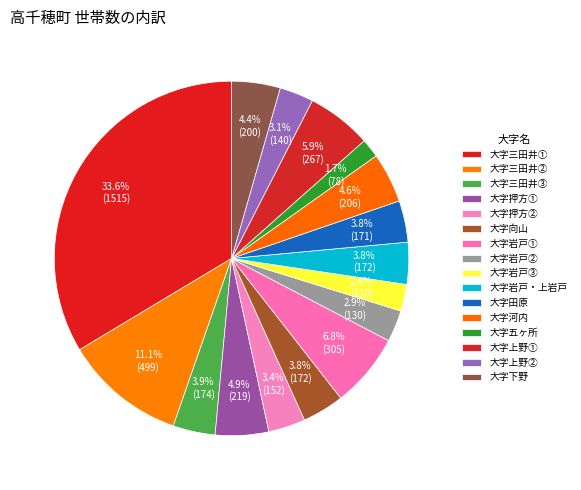

Does any single category account for the majority?

No